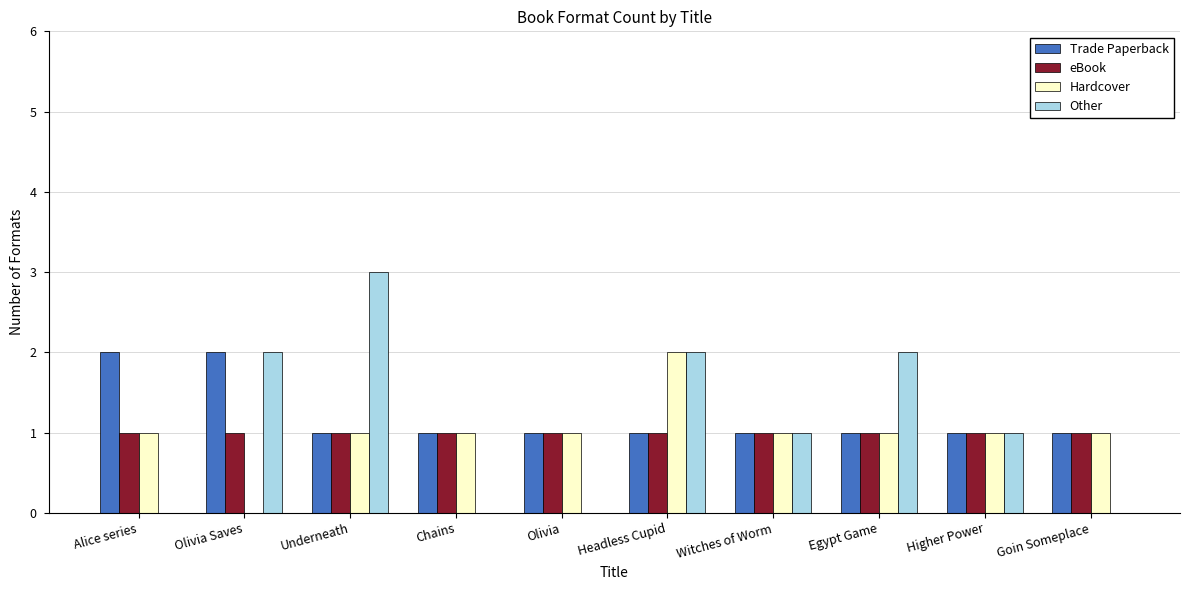

The eBook series shows 1 at Egypt Game. True or false?

True